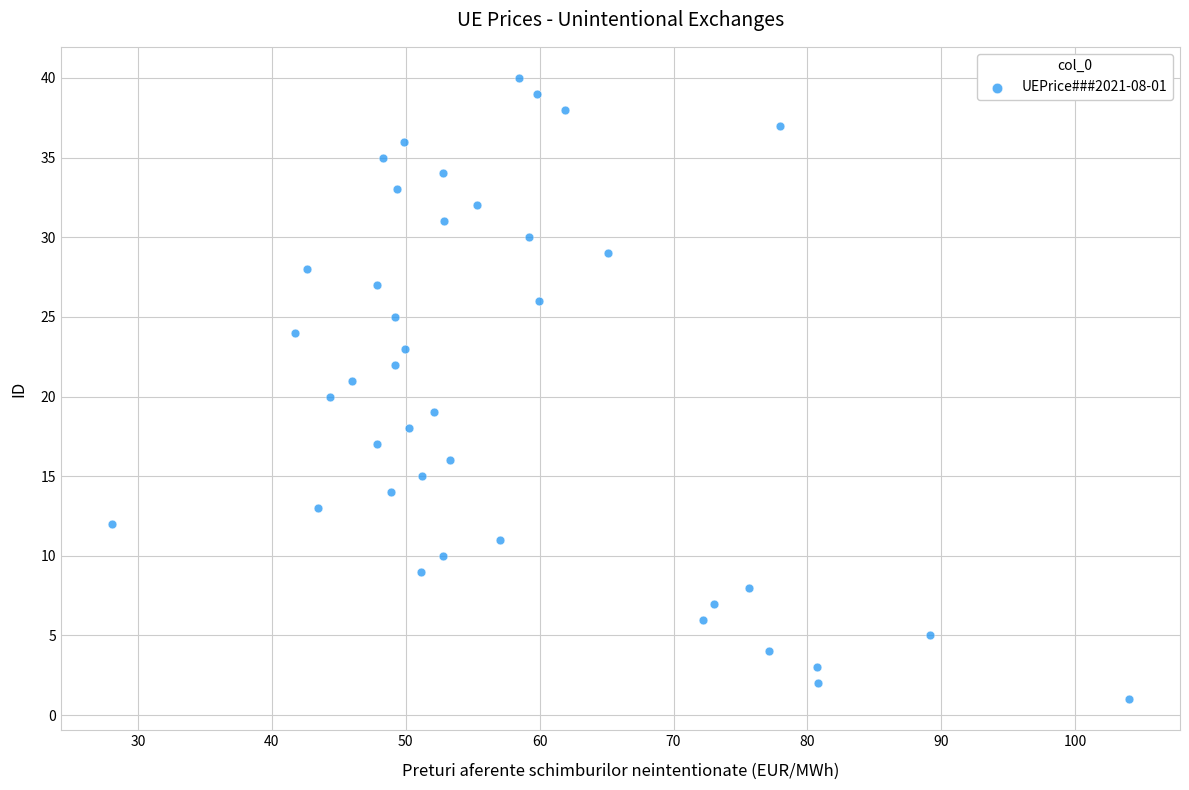

What is the range of Y values (max minus min)?

39